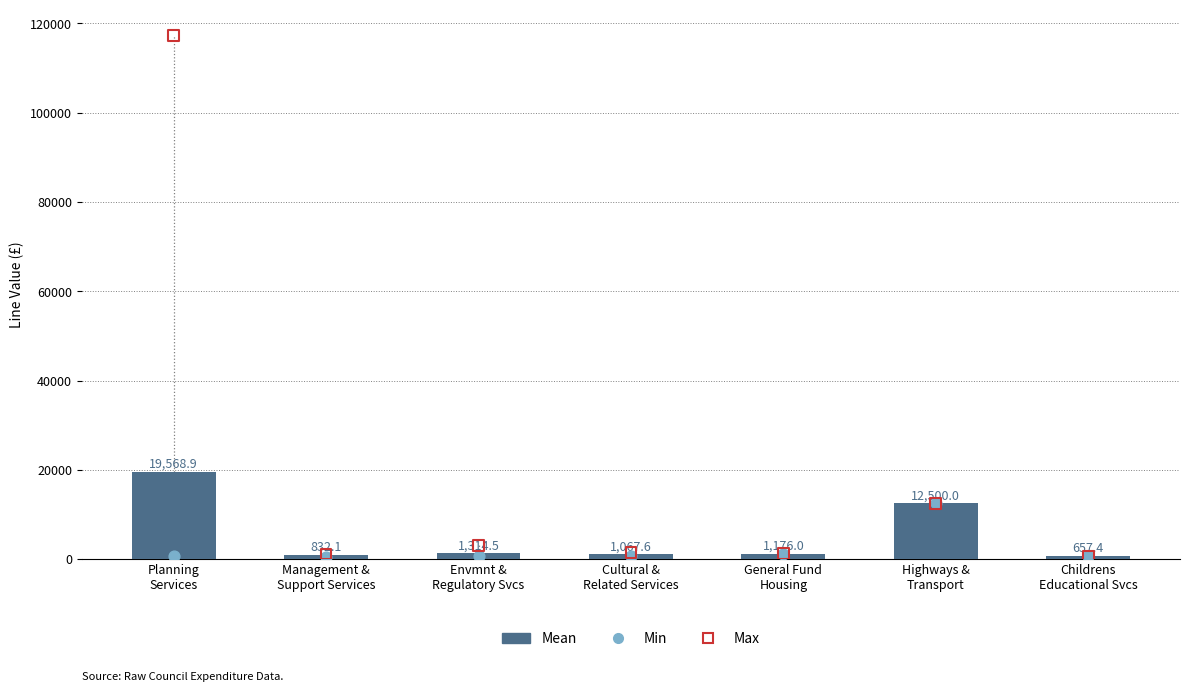

At which category is the sum across all series the highest?

Planning
Services